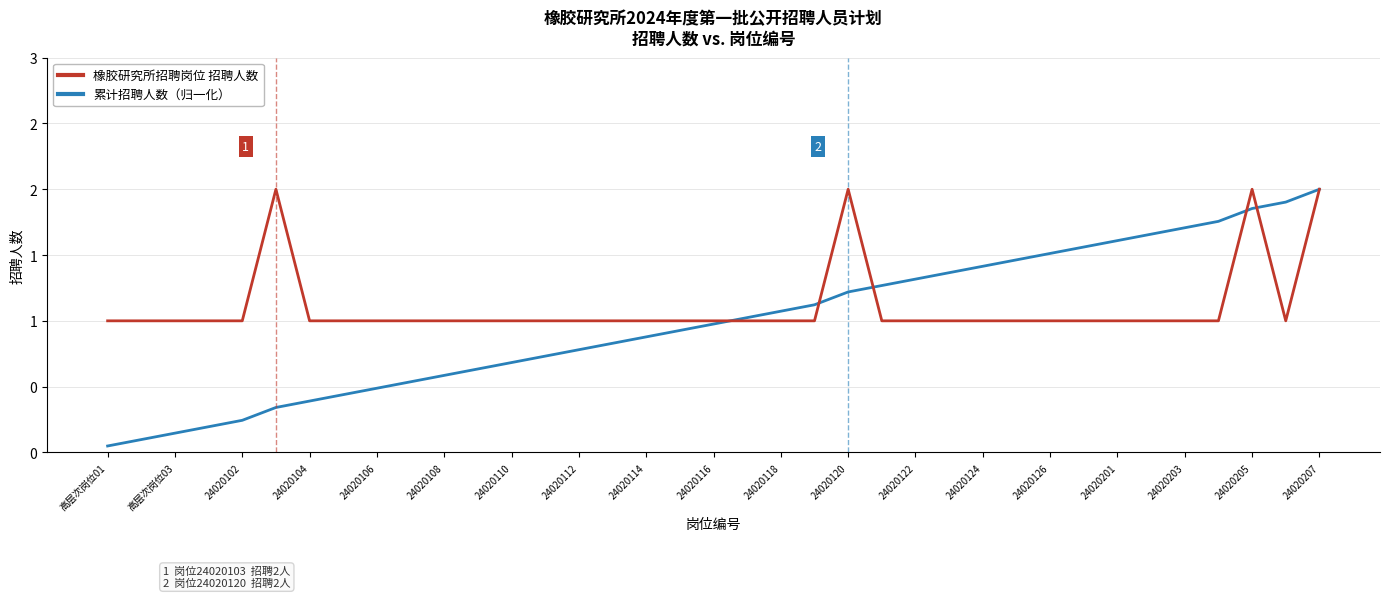

Rank the series by their maximum value, from highest to lowest.

橡胶研究所招聘岗位 招聘人数, 累计招聘人数（归一化）